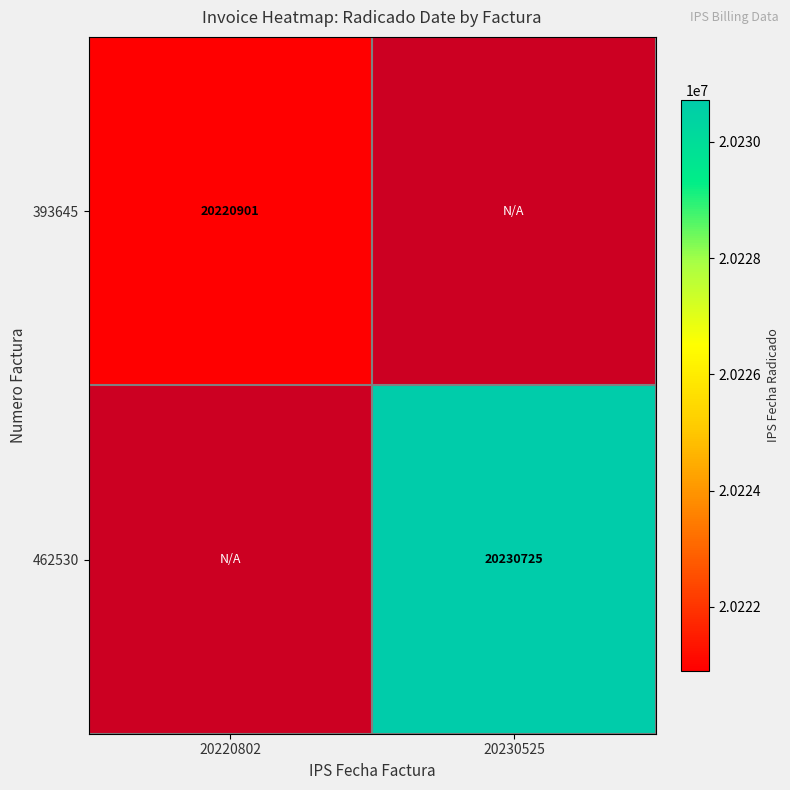

Is it true that 393645 equals 10978702 at 20220802?

False